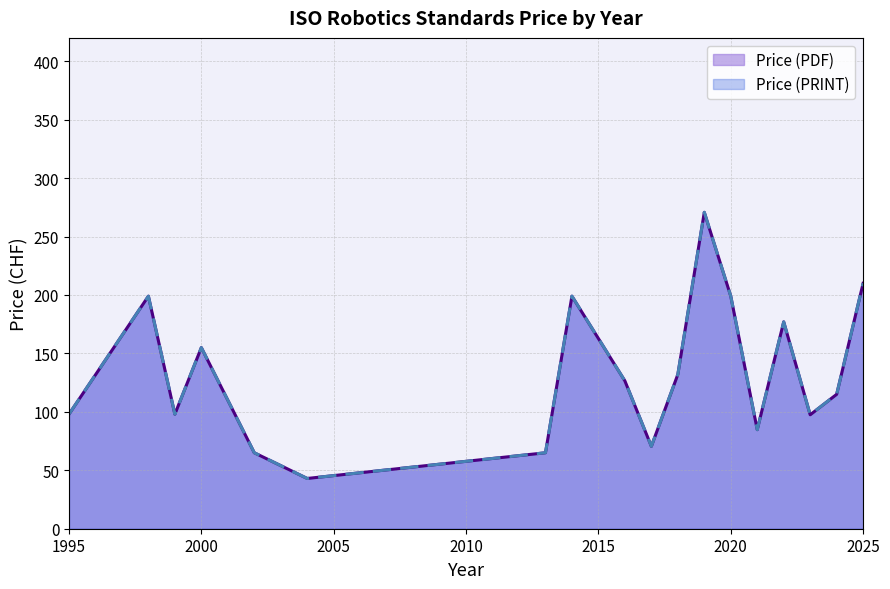

Which series has the largest total across all categories?

Price (PDF)